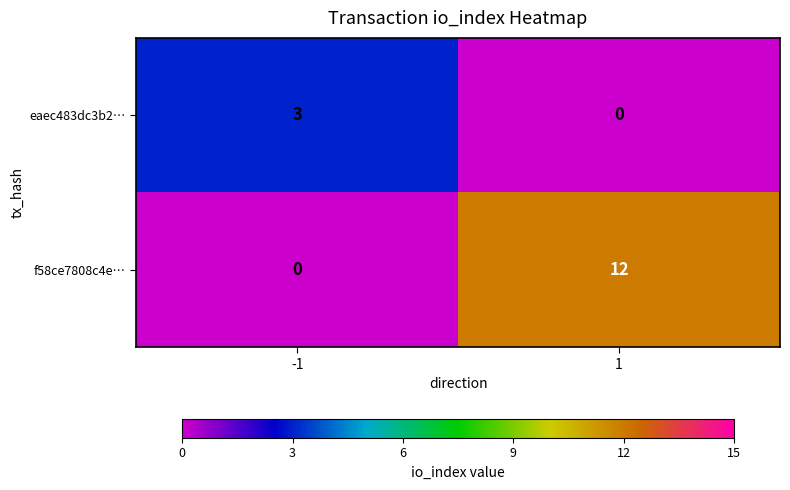

List the series in order of their overall mean, highest first.

f58ce7808c4e…, eaec483dc3b2…